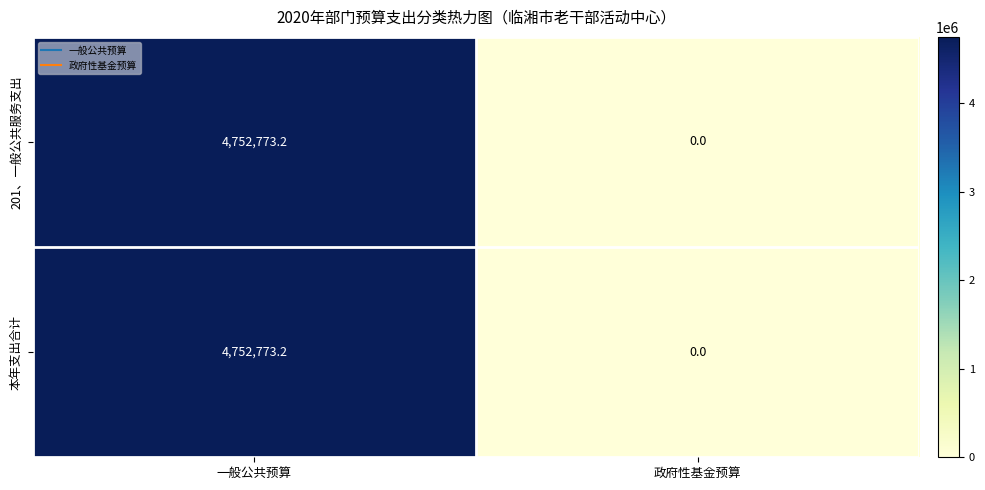

True or false: 201、一般公共服务支出 has a value of 4752773.2 at 一般公共预算.

True